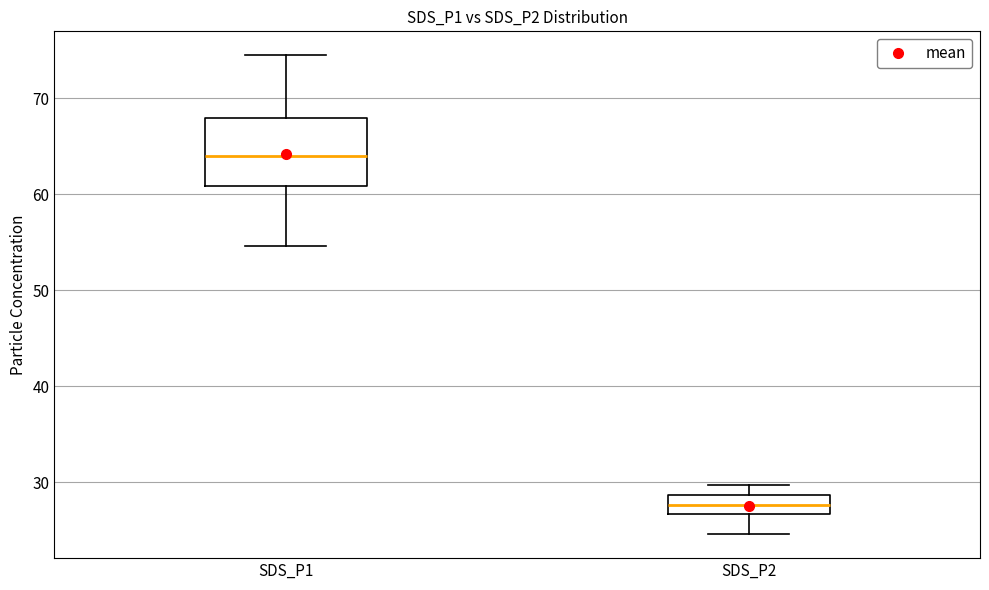

Which box's median line is the highest?

SDS_P1